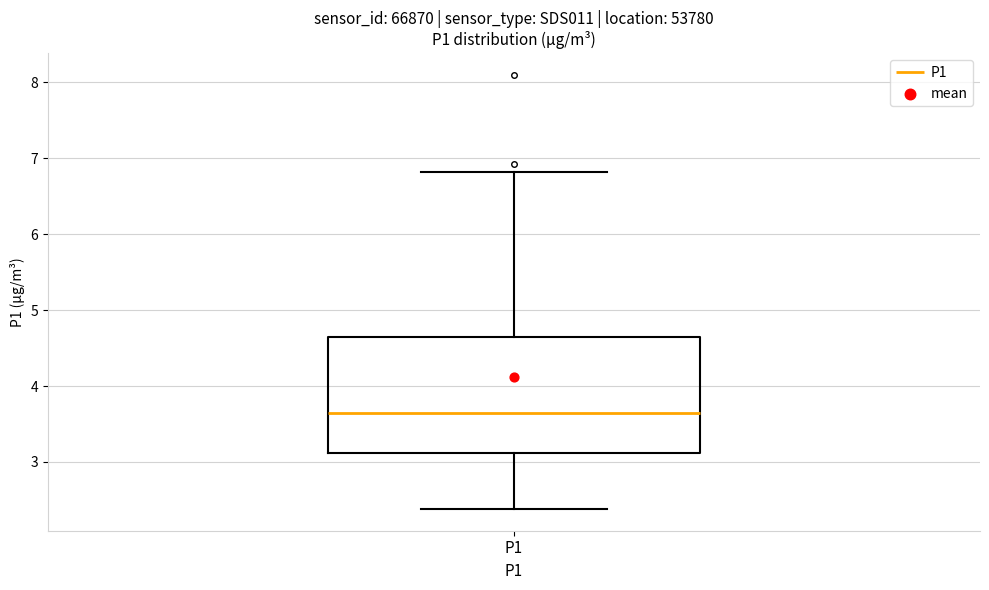

Where does the upper whisker of the box for P1 end on the y-axis? The values are not printed on the chart, so give them approximately, as read against the axis.

6.8